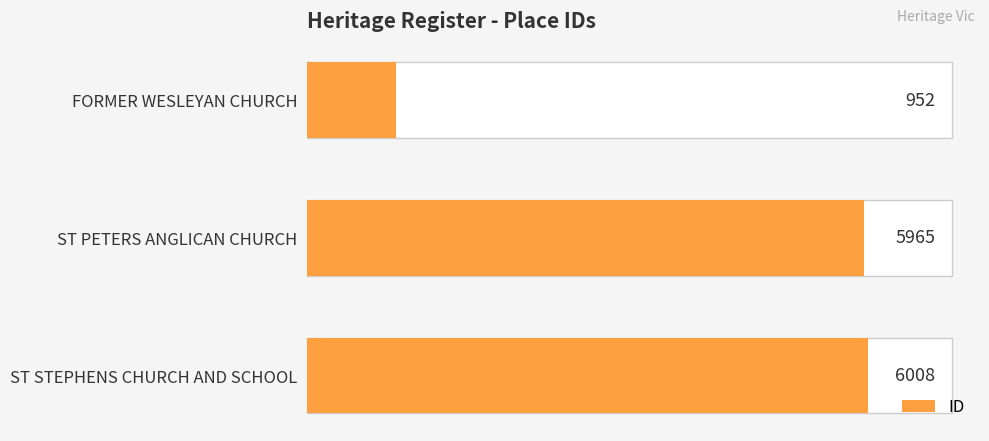

How many series are shown in this chart?

1